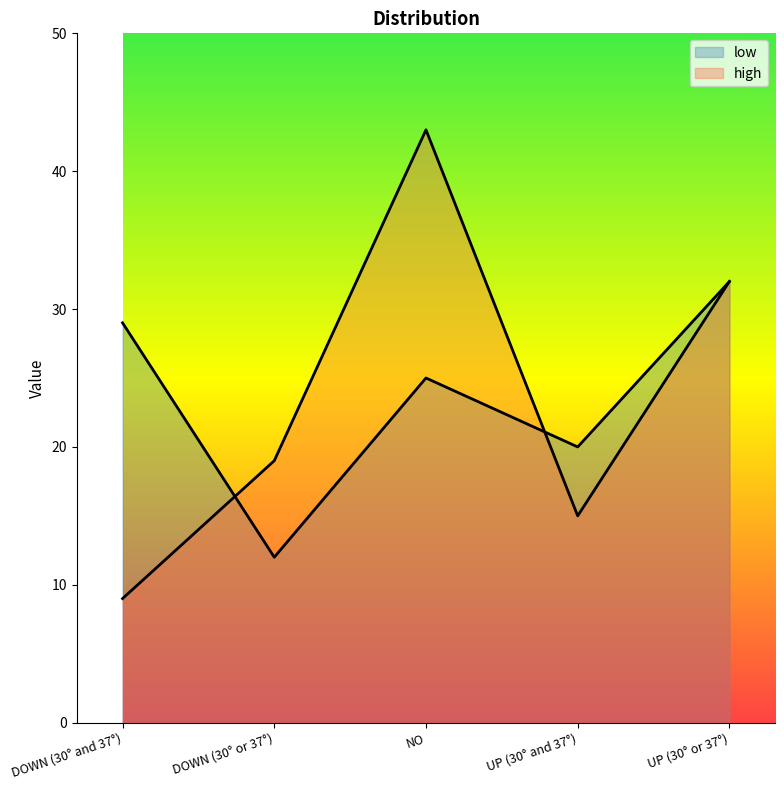

What is the approximate value of low at UP (30° and 37°)?

20